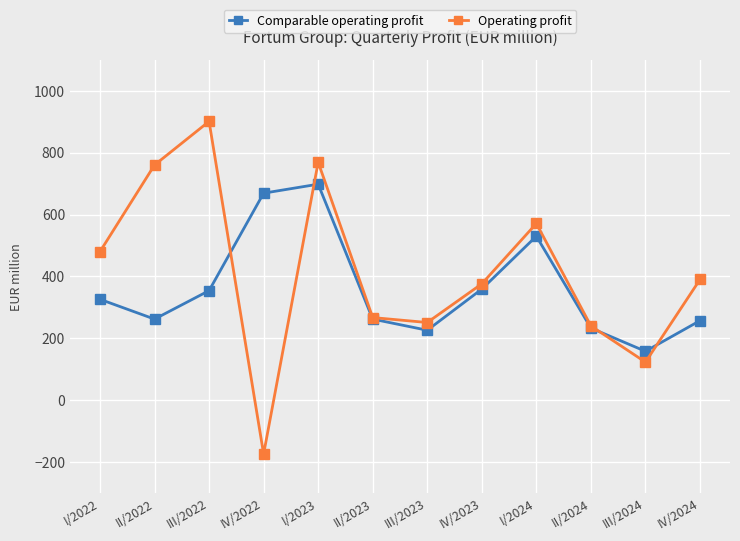

Rank the series by their maximum value, from lowest to highest.

Comparable operating profit, Operating profit